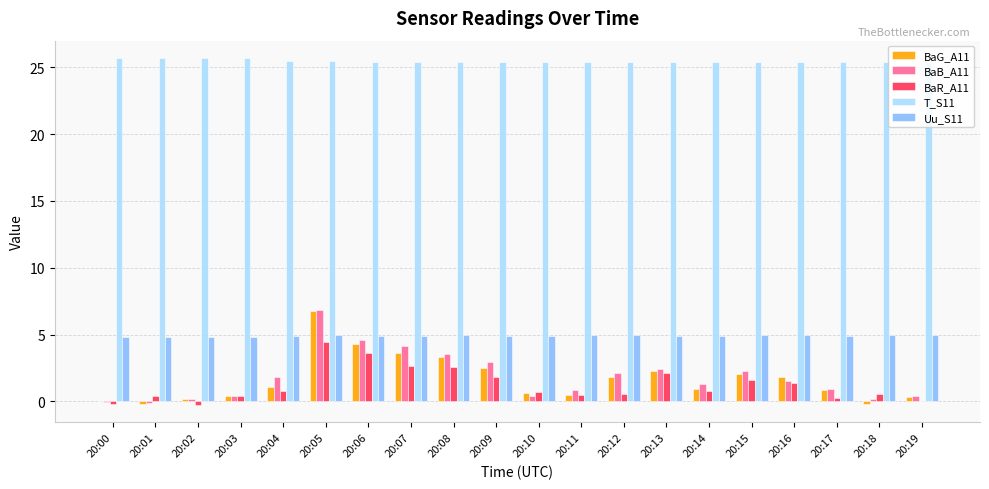

What is the greatest value displayed?

25.7